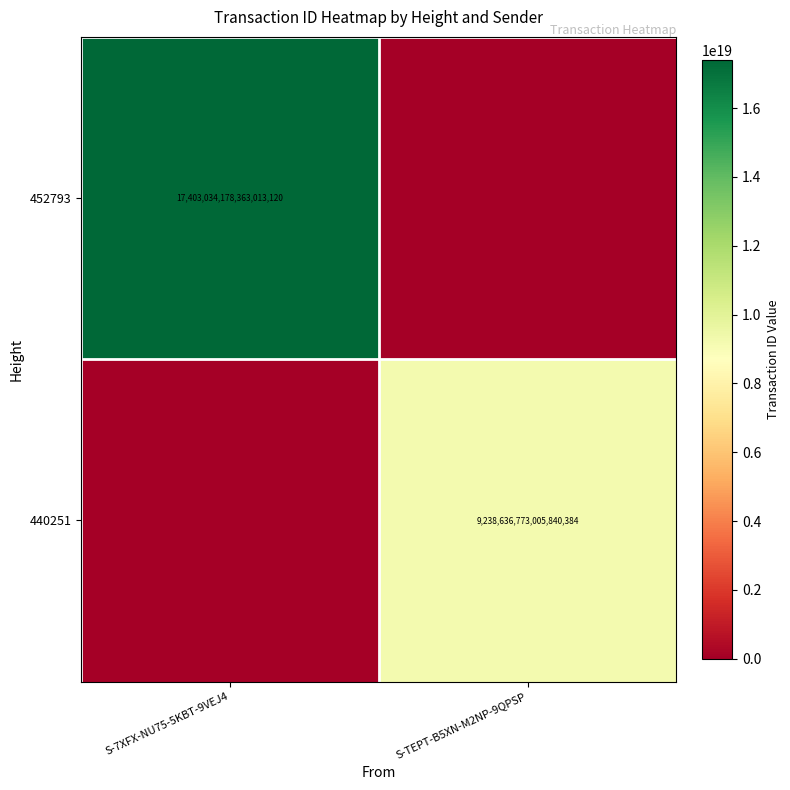

True or false: 440251 has a value of 9238636773005840384 at S-TEPT-B5XN-M2NP-9QPSP.

True